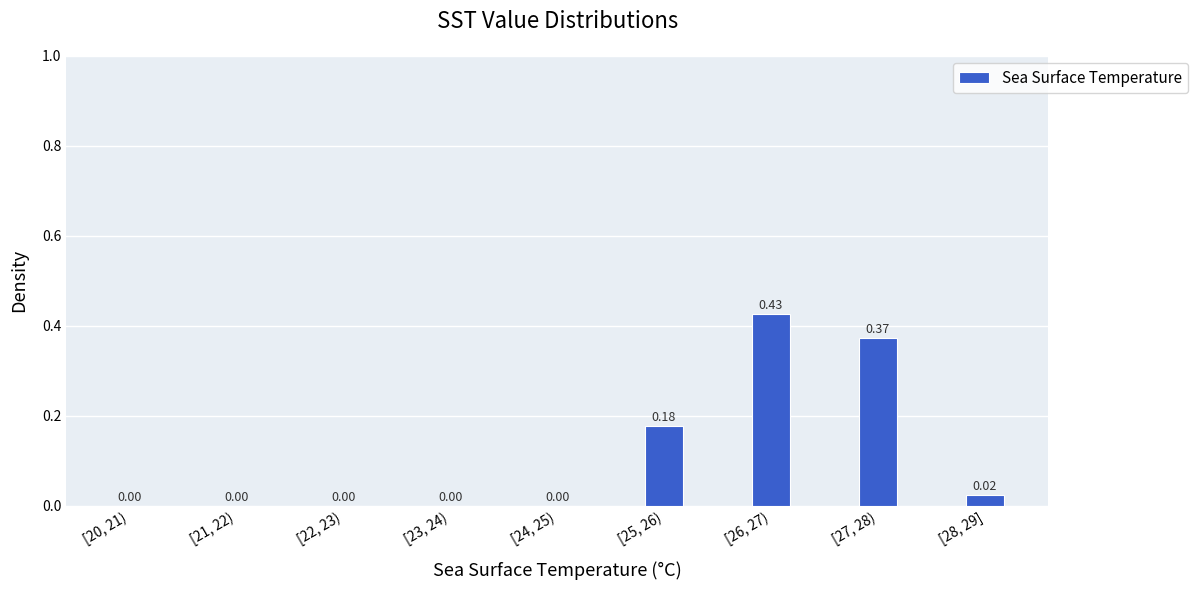

What is the sum of the values at [27, 28) and [26, 27)?

0.8